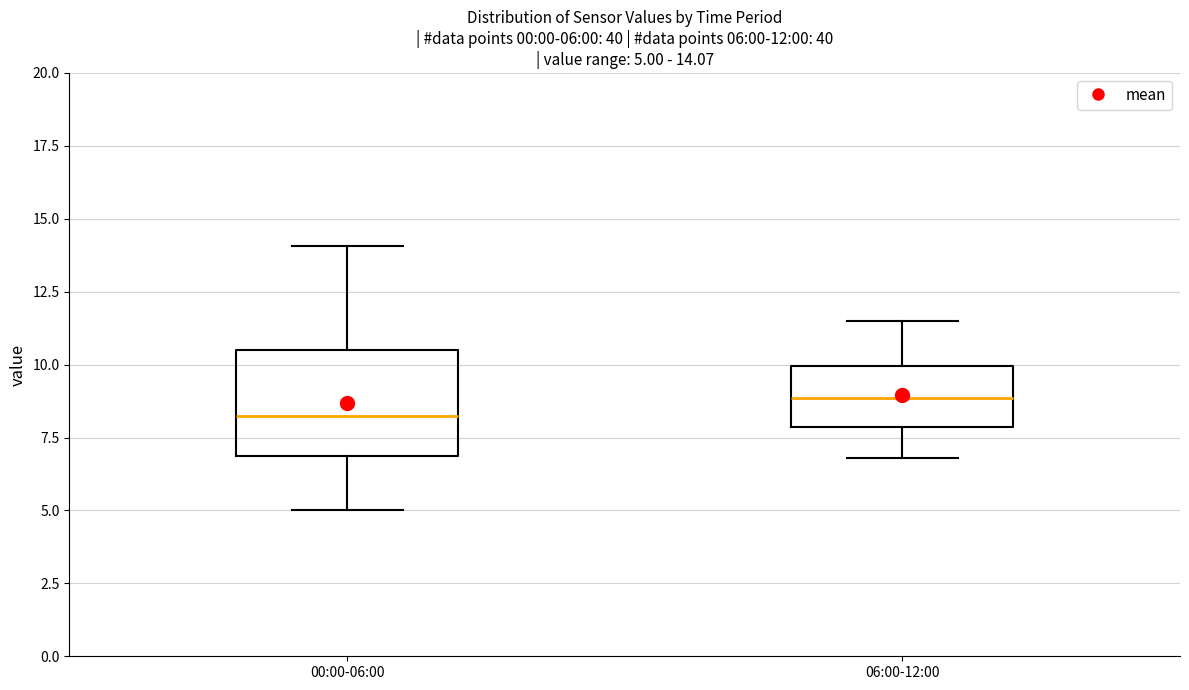

Which box is the tallest, from its lower edge to its upper edge?

00:00-06:00